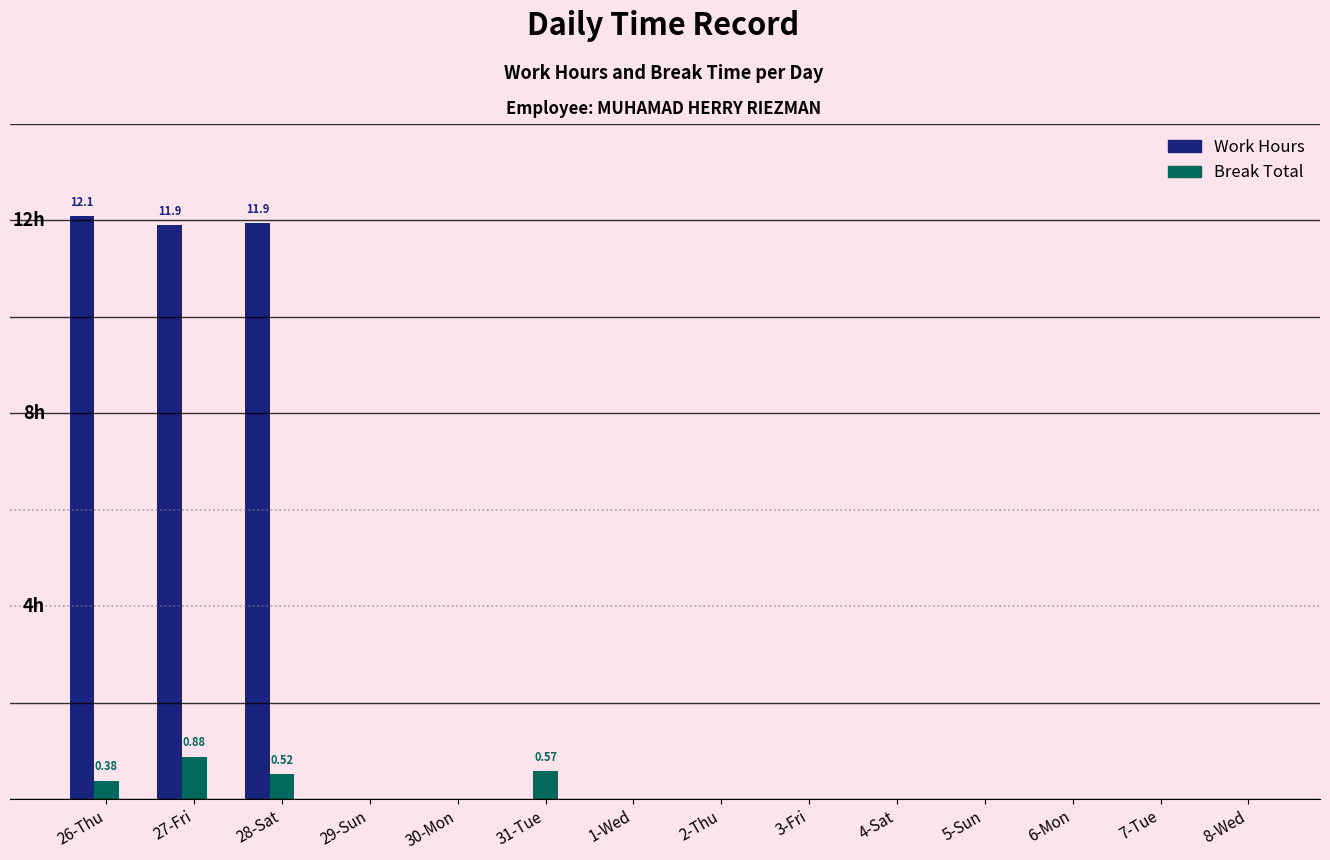

Which category has the lowest value across all series?

29-Sun